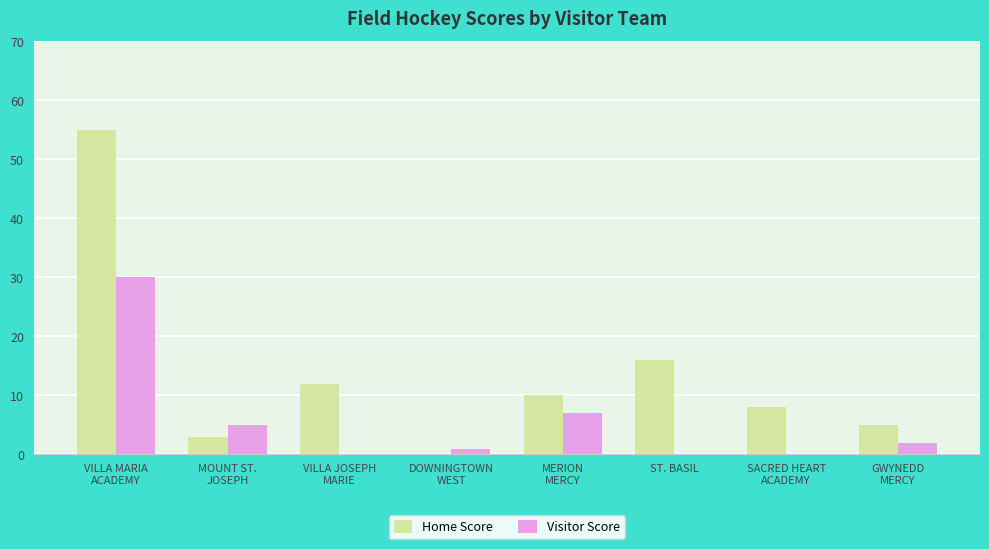

Where is Home Score nearest to the value 27?

ST. BASIL